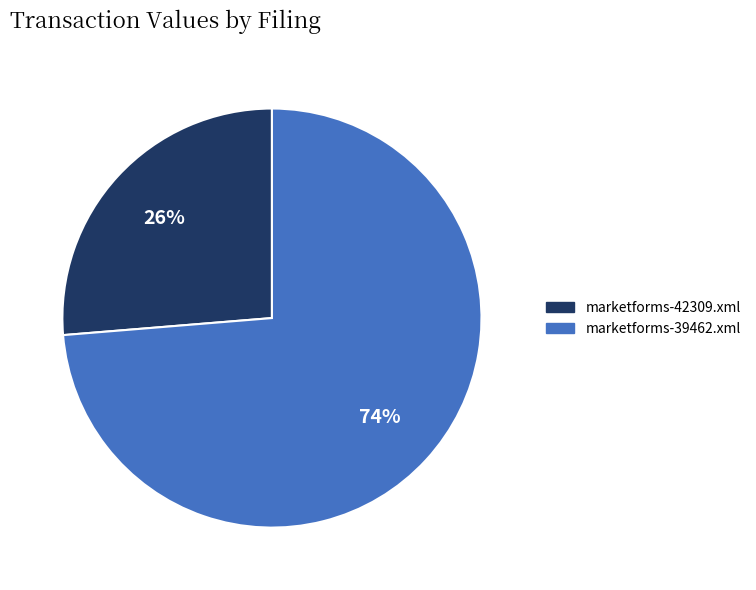

How many segments does this pie chart have?

2